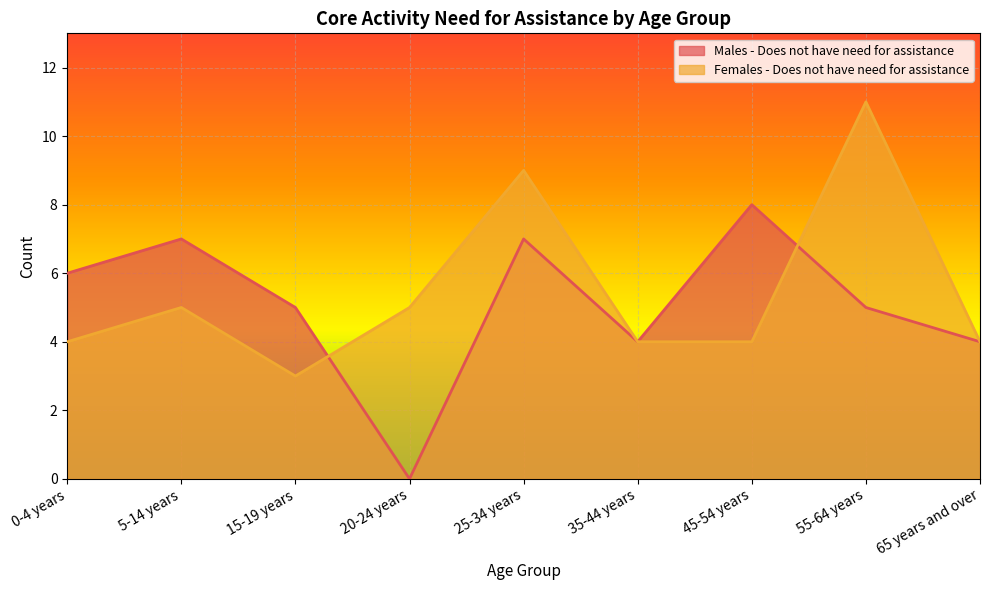

Which series has the widest spread of values?

Males - Does not have need for assistance